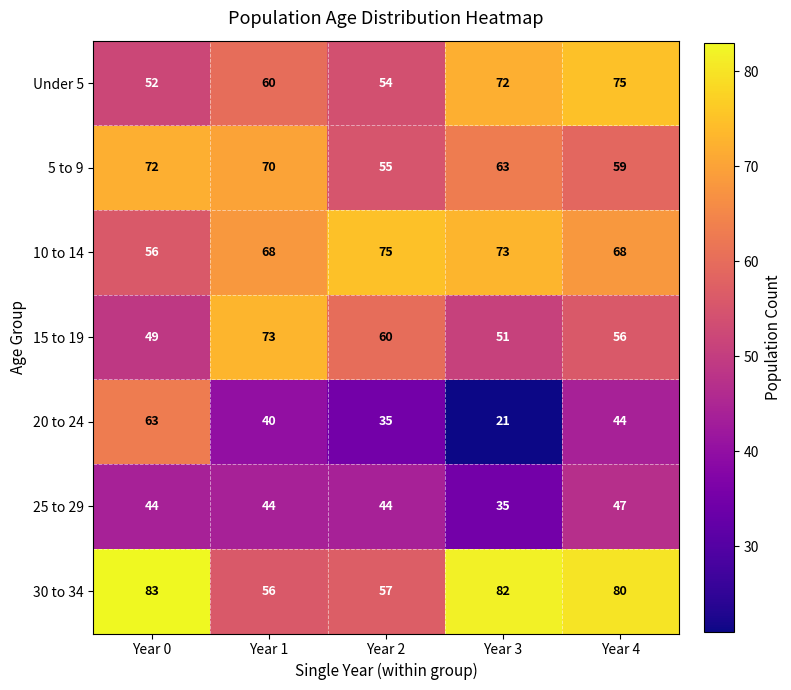

What is the average value of the 10 to 14 series?

68